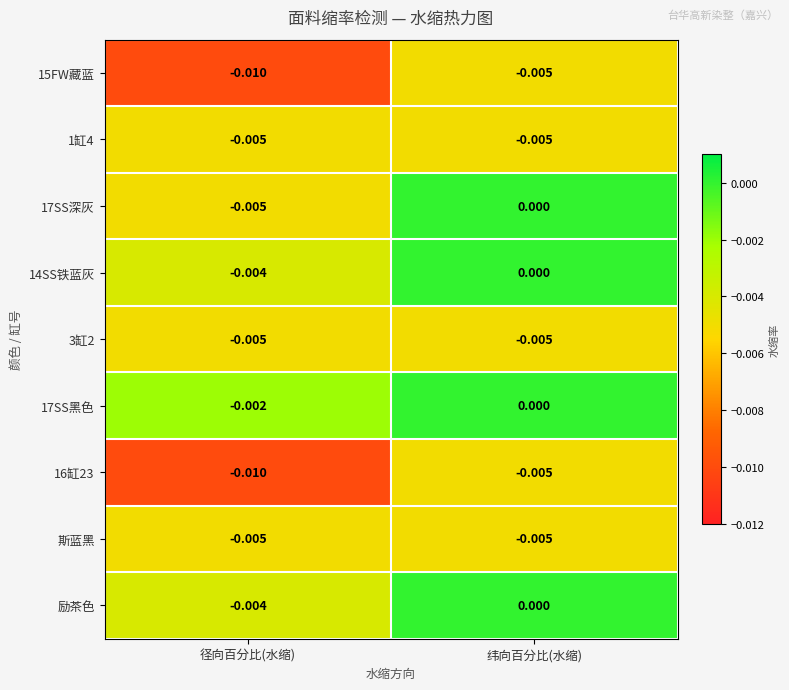

How many distinct data groups are displayed?

9